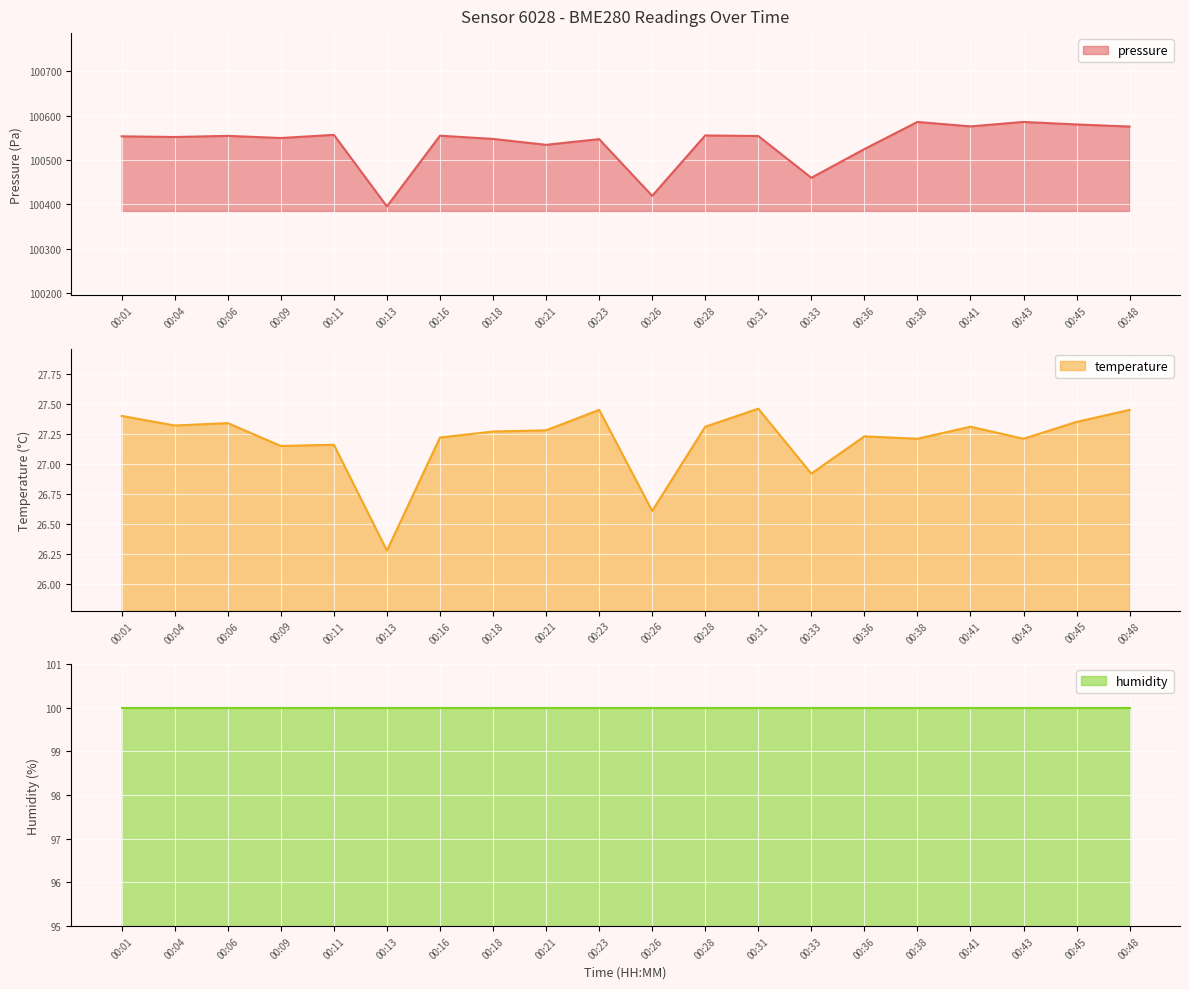

Which series has the widest spread of values?

pressure